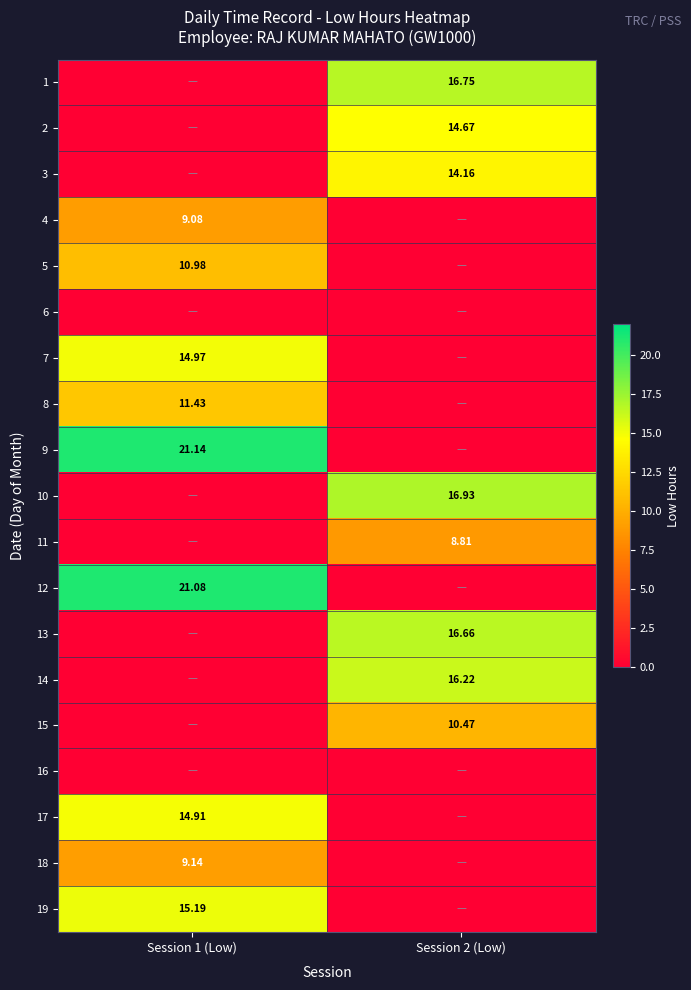

What is the average value of the 2 series?

7.3